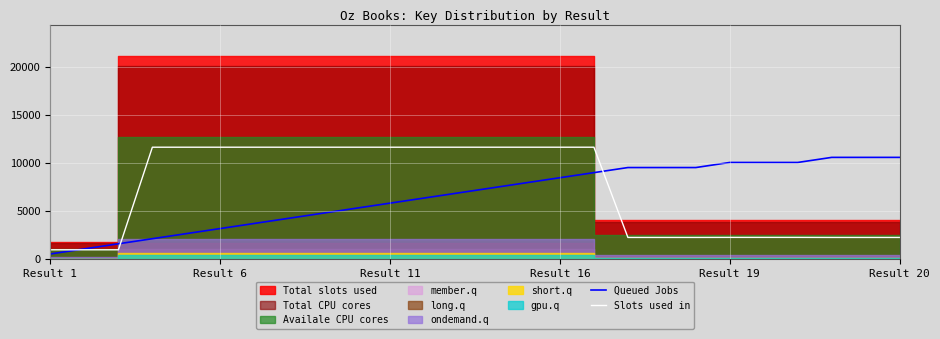

At which category is the sum across all series the highest?

16